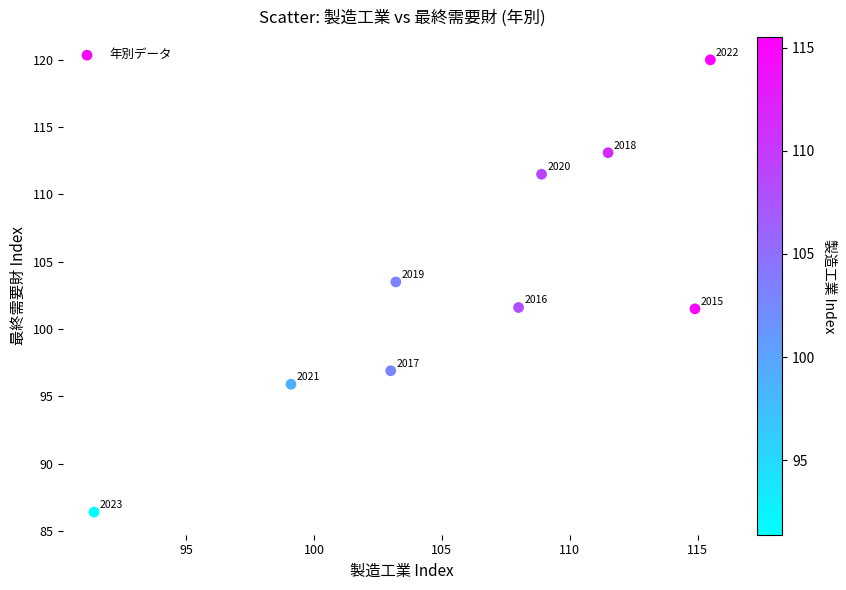

What Y value in the scatter plot is closest to 103?

103.5